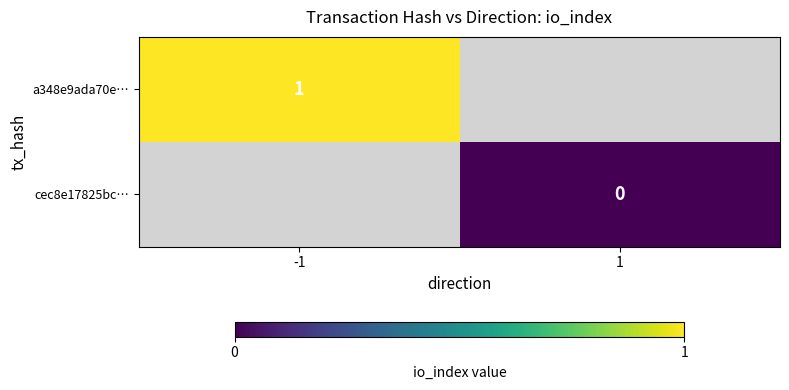

True or false: a348e9ada70e… has a value of 2 at -1.

False